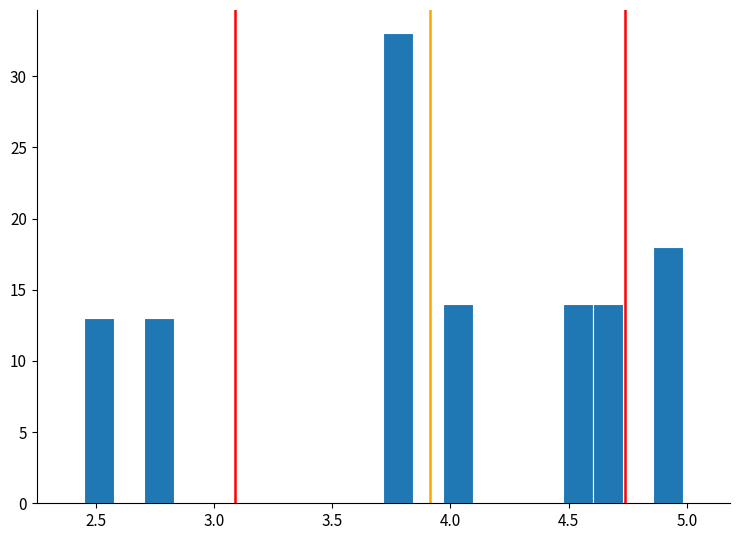

Read against the x-axis, roughly where is the centre of the tallest bar?

3.80